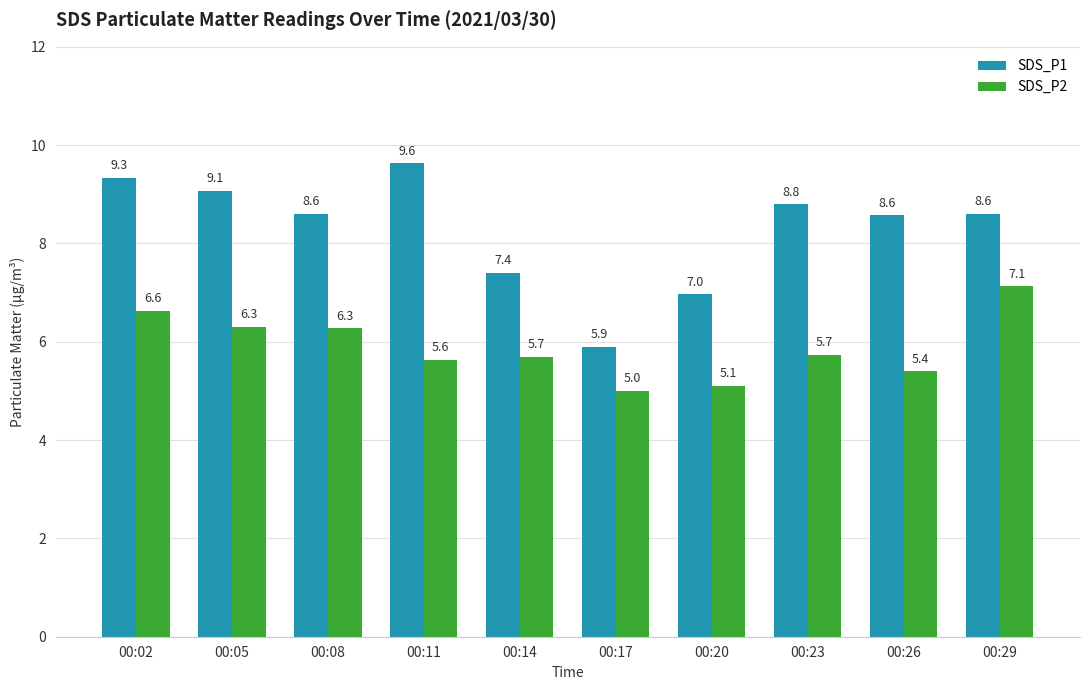

Which series changed the most between 00:17 and 00:20?

SDS_P1